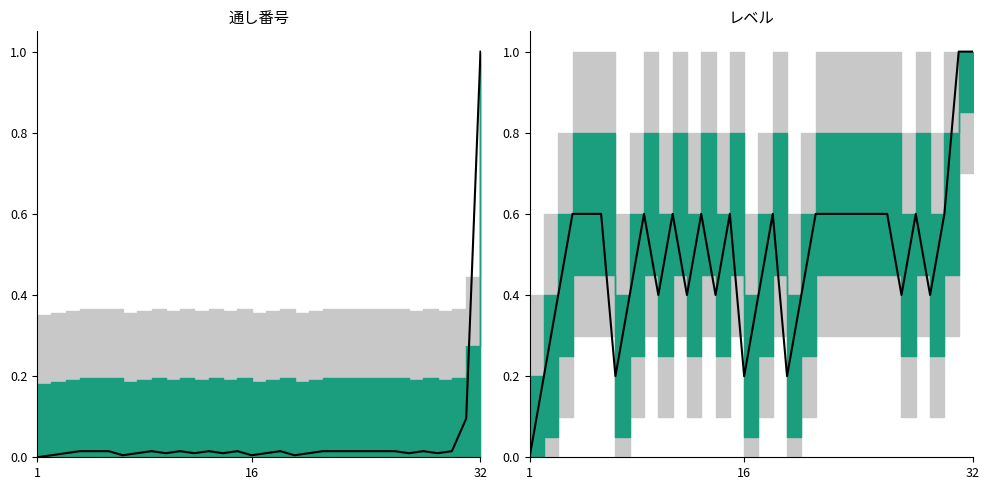

Reading left to right, what are all the values shown in this chart?

0.0	0.2	0.4	0.6	0.6	0.6	0.2	0.4	0.6	0.4	0.6	0.4	0.6	0.4	0.6	0.2	0.4	0.6	0.2	0.4	0.6	0.6	0.6	0.6	0.6	0.6	0.4	0.6	0.4	0.6	1.0	1.0